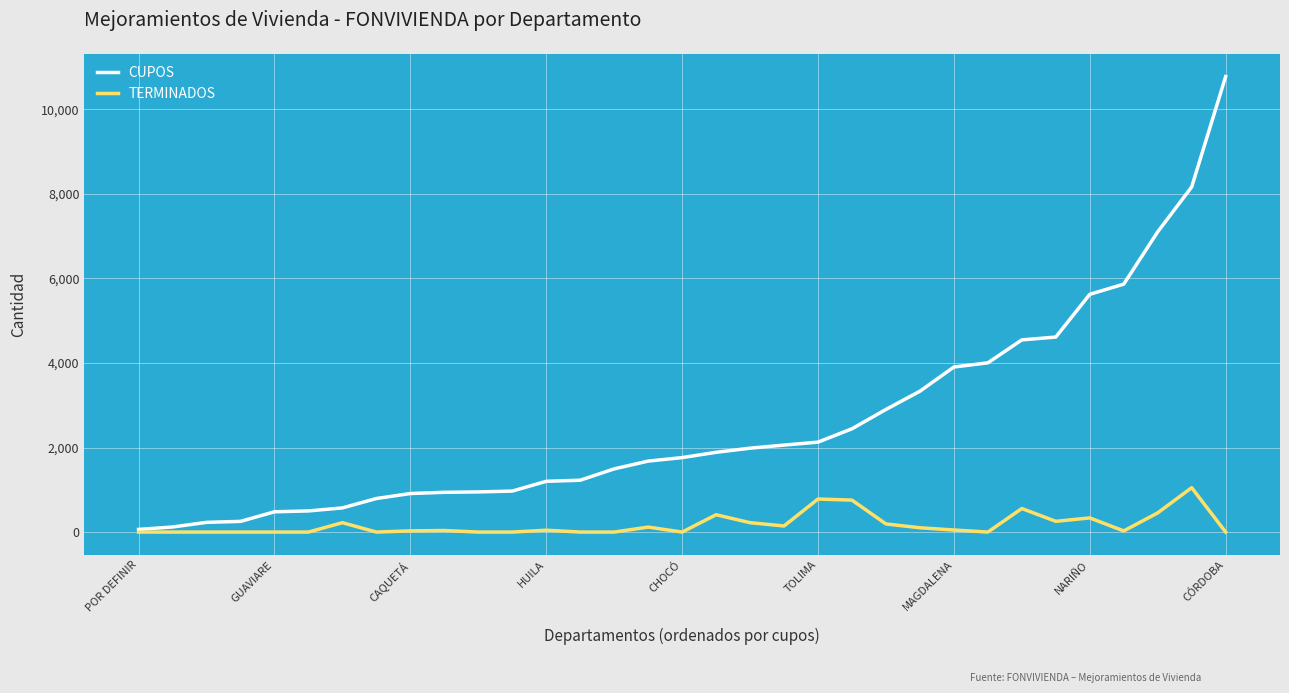

List the series in order of their overall mean, highest first.

CUPOS, TERMINADOS